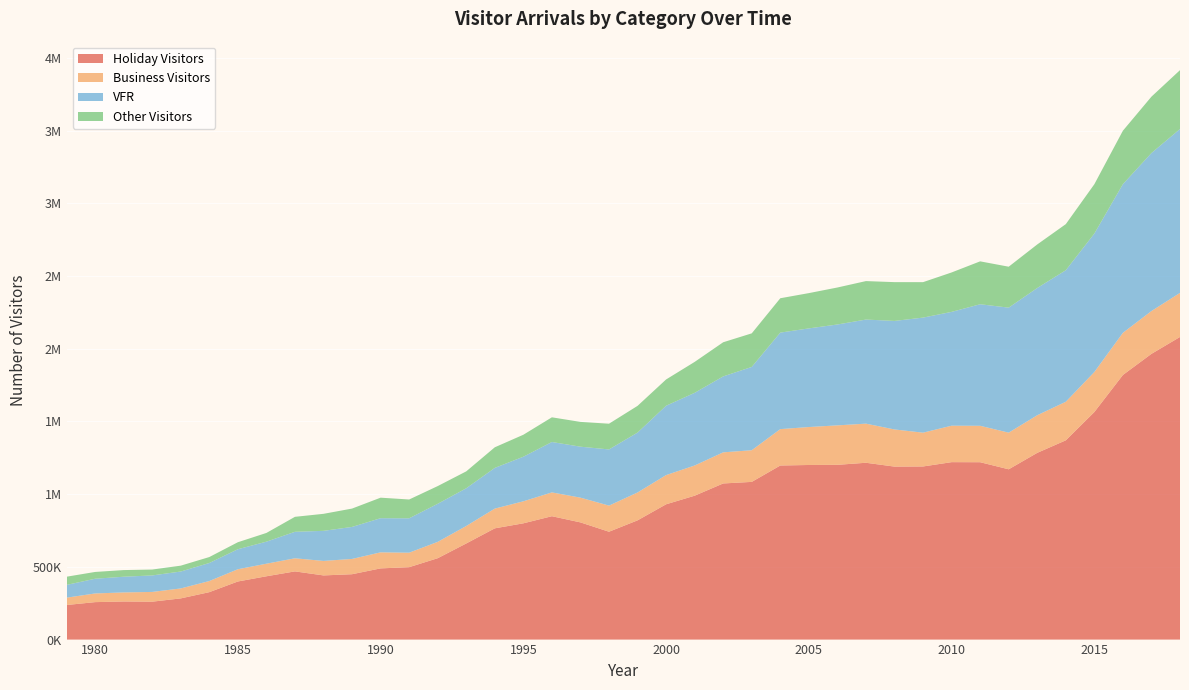

Reading left to right, extract all data points from this chart.

Holiday Visitors: 1979=237785	1980=257596	1981=262032	1982=260735	1983=283264	1984=326191	1985=399570	1986=435419	1987=469031	1988=441312	1989=449616	1990=489681	1991=498003	1992=559658	1993=661138	1994=765183	1995=799666	1996=848551	1997=806064	1998=741789	1999=820083	2000=930546	2001=989652	2002=1073816	2003=1084603	2004=1197287	2005=1200864	2006=1201932	2007=1216177	2008=1189745	2009=1190679	2010=1220392	2011=1219910	2012=1171204	2013=1284373	2014=1370542	2015=1565067	2016=1820040	2017=1965267	2018=2081435
Business Visitors: 1979=50465	1980=59679	1981=62310	1982=66997	1983=68515	1984=76441	1985=84234	1986=86457	1987=90118	1988=99726	1989=105034	1990=110383	1991=99618	1992=112375	1993=120104	1994=135707	1995=151328	1996=163753	1997=170184	1998=179584	1999=191667	2000=200850	2001=207659	2002=213959	2003=217756	2004=250271	2005=261081	2006=271428	2007=268997	2008=255526	2009=232428	2010=250701	2011=250516	2012=252060	2013=258672	2014=265201	2015=275270	2016=289822	2017=294458	2018=303095
VFR: 1979=87824	1980=101201	1981=107971	1982=113573	1983=116329	1984=124165	1985=137630	1986=151563	1987=182249	1988=206889	1989=220264	1990=234816	1991=236562	1992=261898	1993=259529	1994=280025	1995=306699	1996=346723	1997=350490	1998=386483	1999=412049	2000=477007	2001=499850	2002=522442	2003=572994	2004=663862	2005=678419	2006=693828	2007=715989	2008=746440	2009=791433	2010=782836	2011=835971	2012=859869	2013=875170	2014=904639	2015=952208	2016=1022547	2017=1086794	2018=1127231
Other Visitors: 1979=56308	1980=46687	1981=45724	1982=40421	1983=40357	1984=40814	1985=48124	1986=59985	1987=102915	1988=116965	1989=126164	1990=141130	1991=129287	1992=121750	1993=116207	1994=141650	1995=151102	1996=169693	1997=170488	1998=176885	1999=183679	2000=180678	2001=212646	2002=234747	2003=230882	2004=236252	2005=242585	2006=254369	2007=264514	2008=266794	2009=243840	2010=271118	2011=295050	2012=281486	2013=299483	2014=317018	2015=339385	2016=367529	2017=387668	2018=404819